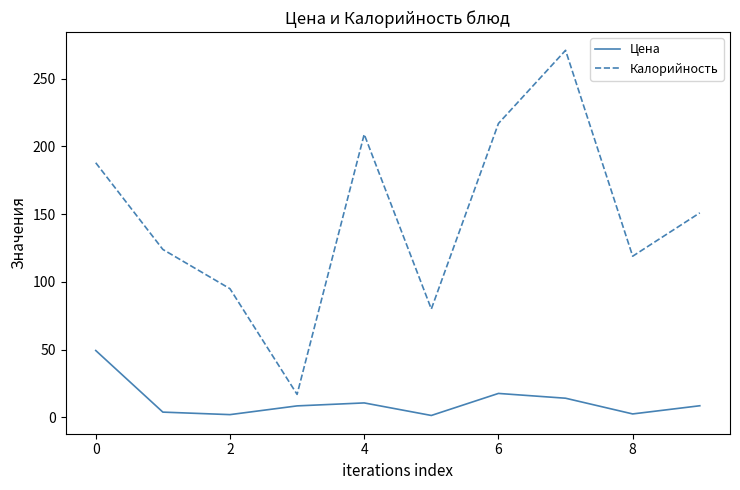

Which series has the largest total across all categories?

Калорийность